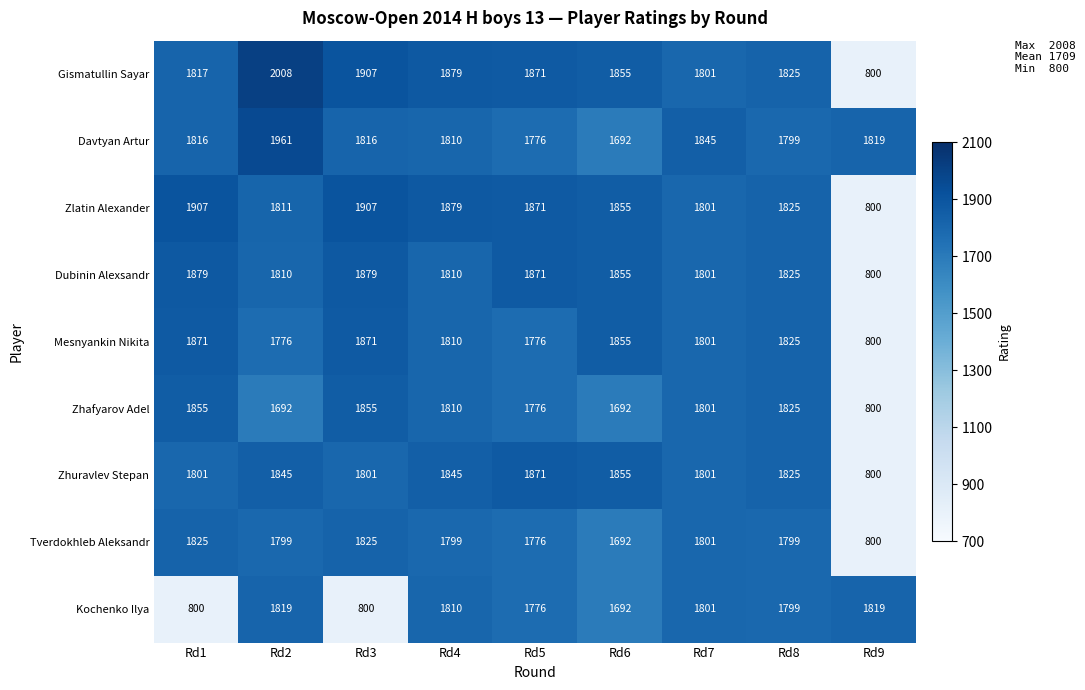

How many distinct data groups are displayed?

9